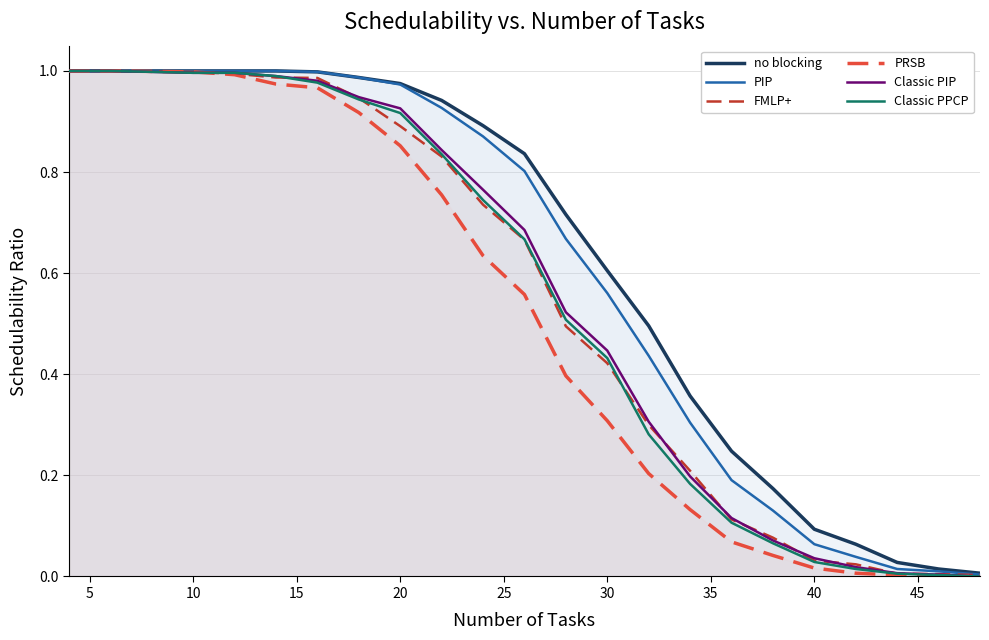

Rank the series by their maximum value, from highest to lowest.

no blocking, PIP, FMLP+, PRSB, Classic PIP, Classic PPCP